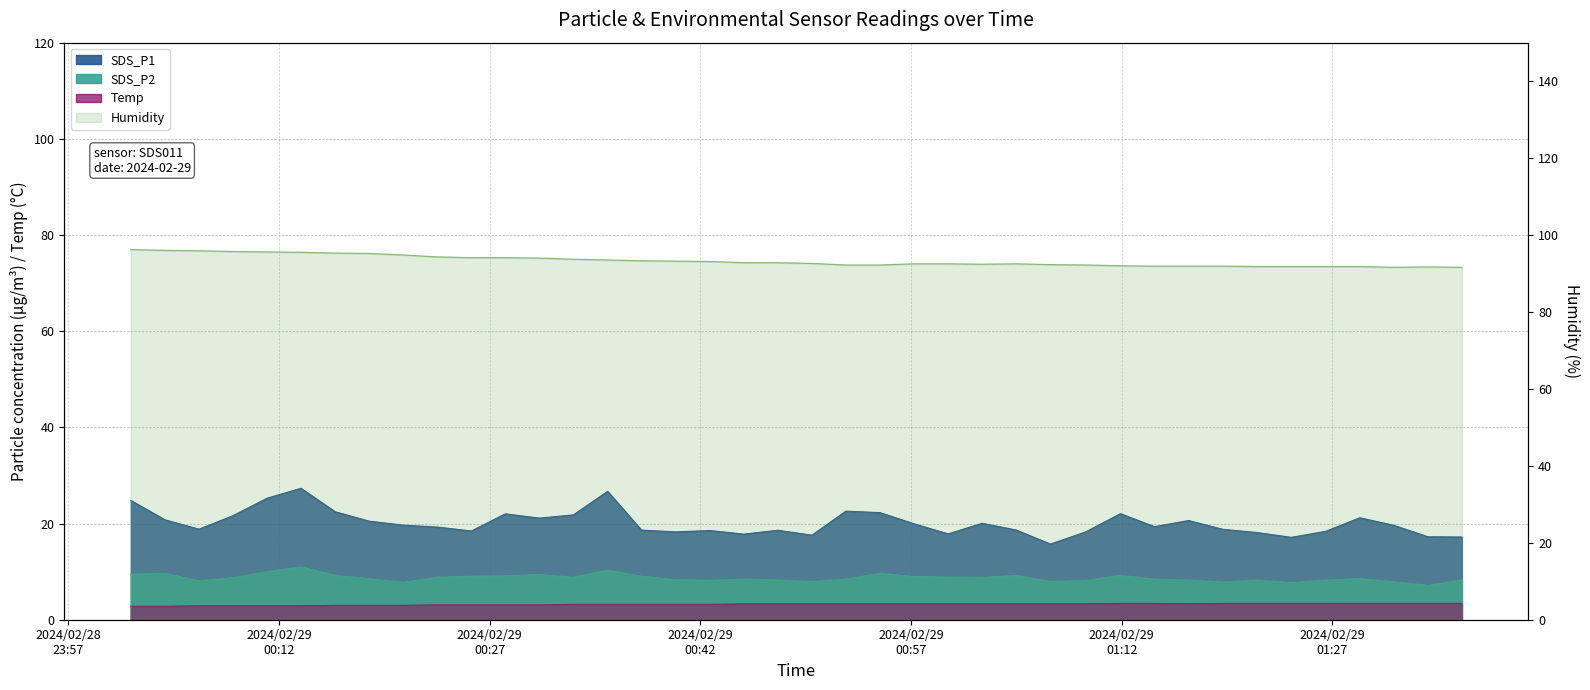

Reading left to right, extract all data points from this chart.

SDS_P1: 24.8	20.8	18.8	21.6	25.3	27.3	22.4	20.5	19.7	19.3	18.4	22.0	21.1	21.8	26.7	18.6	18.3	18.6	17.8	18.6	17.6	22.6	22.3	19.9	17.9	20.1	18.6	15.7	18.3	22.1	19.4	20.6	18.8	18.1	17.1	18.4	21.2	19.6	17.2	17.2
SDS_P2: 9.4	9.7	8.1	8.8	10.0	11.0	9.2	8.5	7.8	8.8	9.0	9.2	9.4	8.8	10.3	9.0	8.3	8.2	8.4	8.2	7.9	8.4	9.7	9.0	8.9	8.8	9.2	8.0	8.2	9.2	8.4	8.2	7.8	8.2	7.7	8.2	8.6	7.9	7.2	8.2
Temp: 2.8	2.8	2.9	2.9	2.9	2.9	3.0	3.0	3.0	3.1	3.1	3.1	3.1	3.2	3.2	3.2	3.2	3.2	3.3	3.3	3.3	3.3	3.3	3.3	3.3	3.3	3.3	3.3	3.3	3.4	3.4	3.3	3.4	3.4	3.4	3.4	3.4	3.4	3.4	3.4
Humidity: 96.2	96.0	95.9	95.7	95.6	95.5	95.3	95.2	94.8	94.3	94.1	94.1	94.0	93.7	93.5	93.3	93.2	93.1	92.8	92.8	92.6	92.2	92.2	92.5	92.5	92.4	92.5	92.3	92.2	92.0	91.9	91.9	91.9	91.8	91.8	91.8	91.8	91.6	91.7	91.6